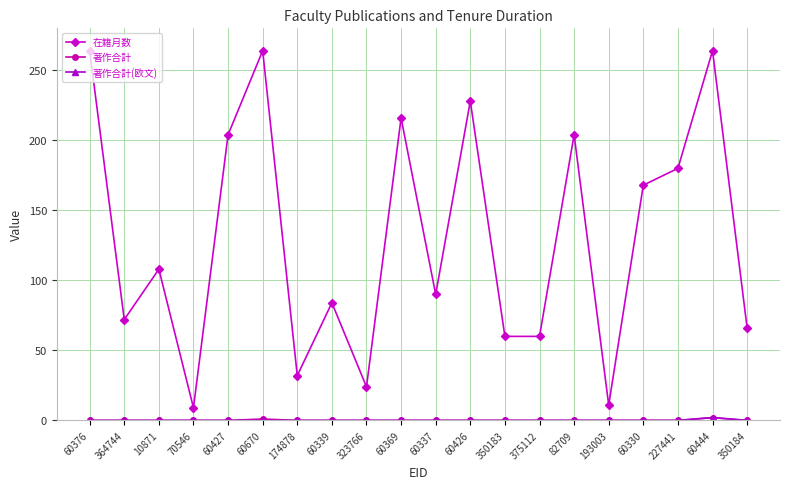

What is the label of the 18th point from the right?

10871